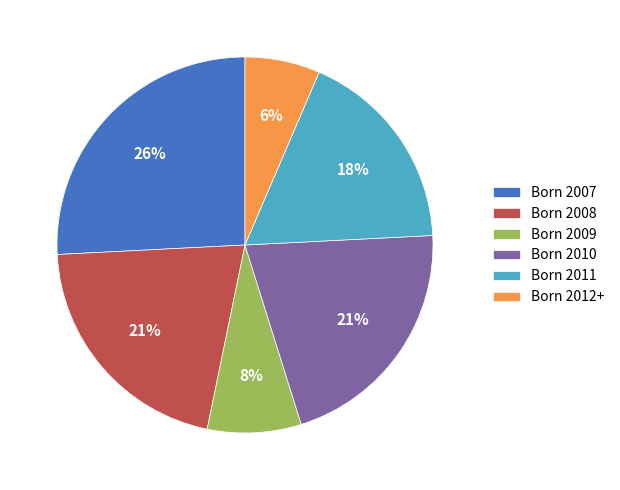

Is the sum of Born 2008 and Born 2009 greater than half?

No